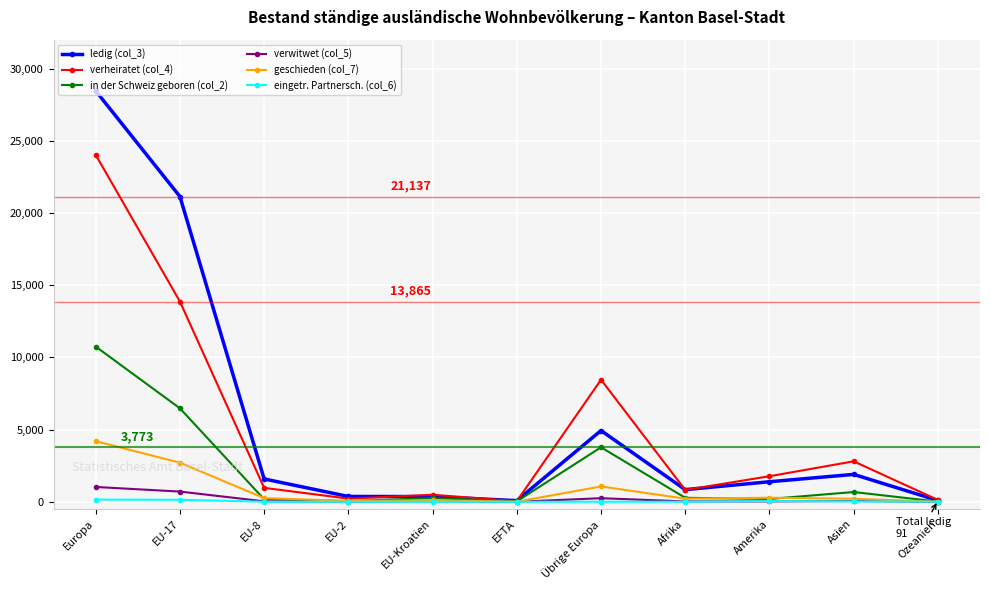

What is the difference between the second highest and second lowest values in the ledig (col_3) series?

21046